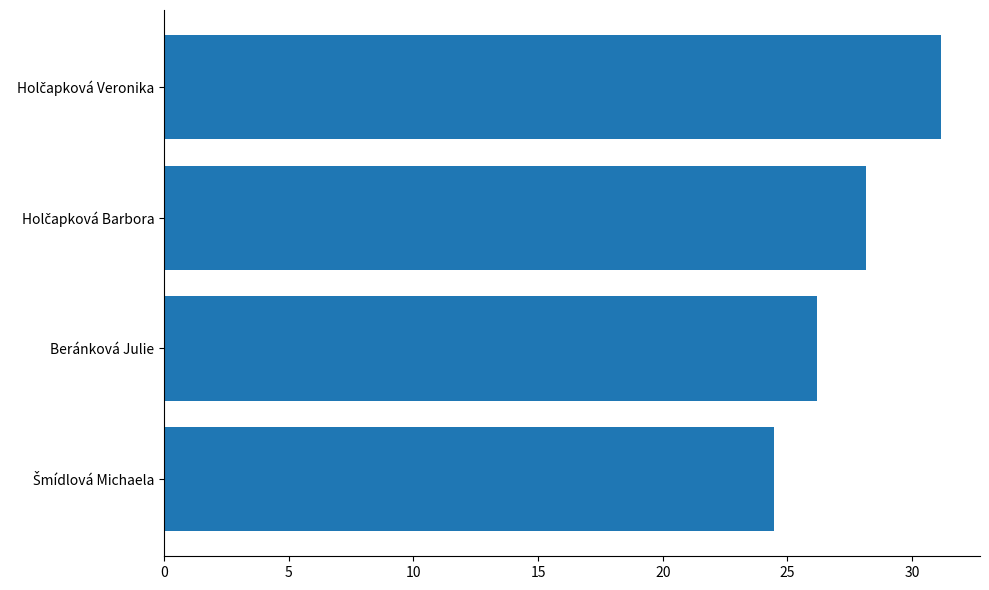

What is the difference between the maximum and minimum values?

6.7